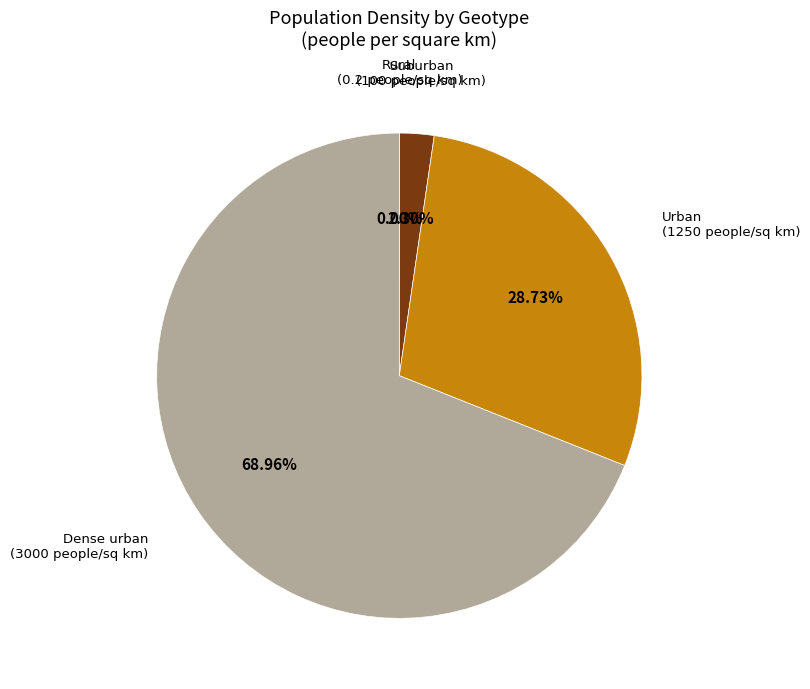

What portion of the pie excludes Suburban?

97.7%